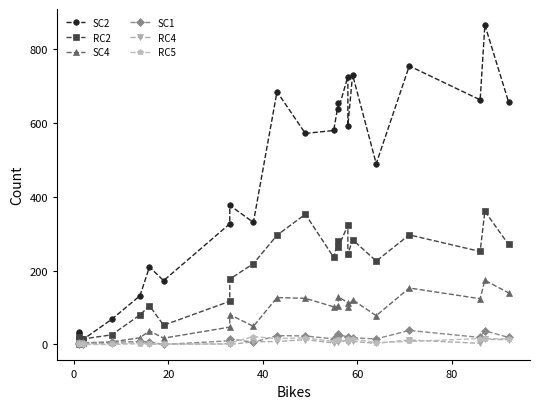

True or false: SC1 has a value of 2 at 10.

False